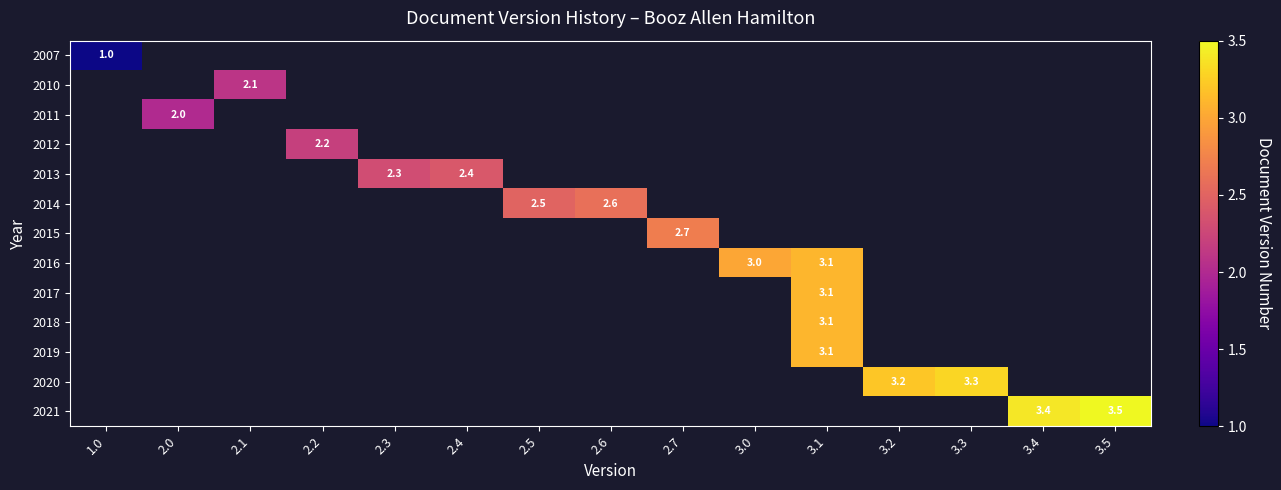

True or false: 2012 has a value of 3.2 at 2.2.

False